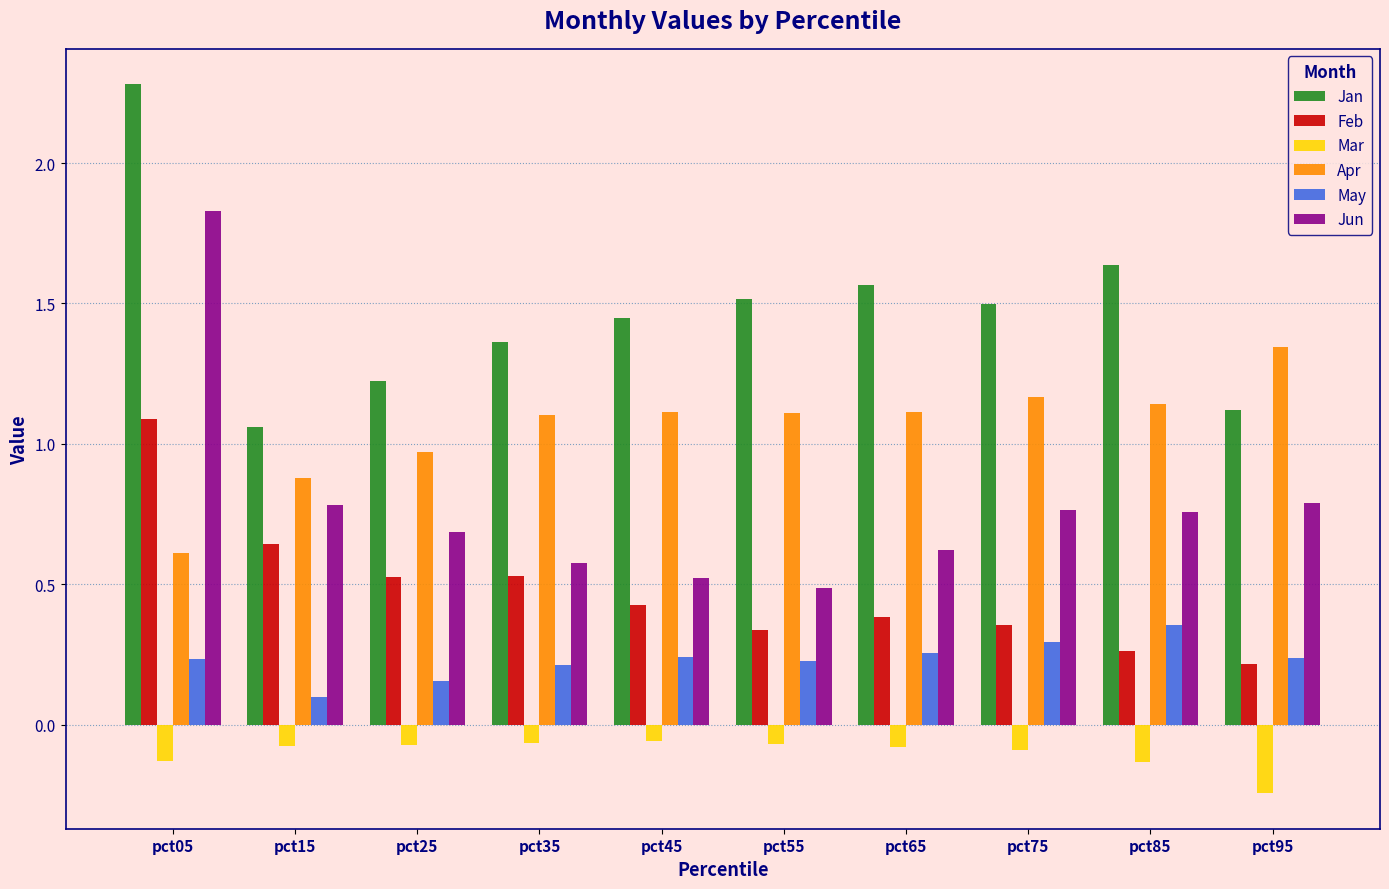

At pct75, list the series in order from largest to smallest.

Jan, Apr, Jun, Feb, May, Mar